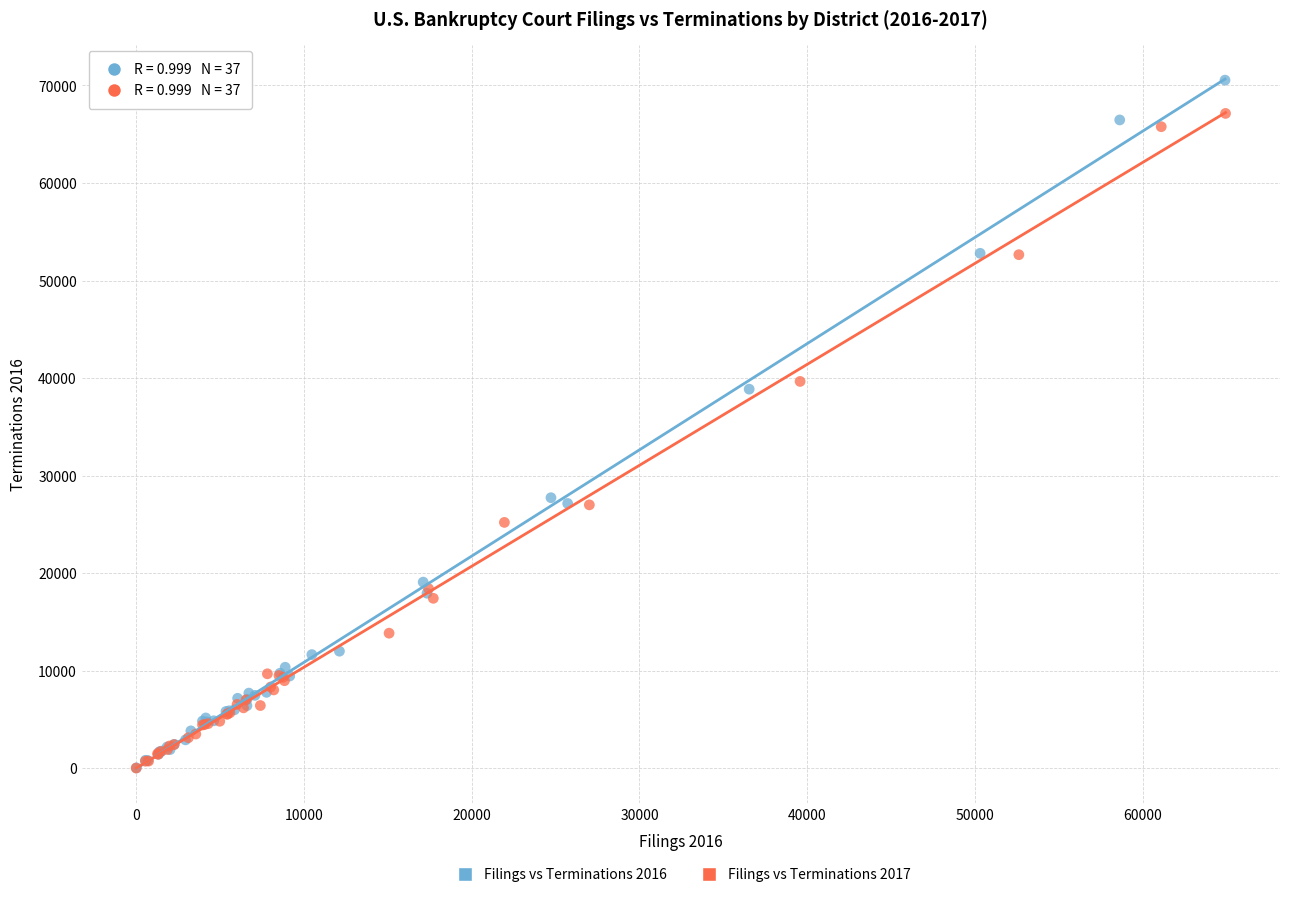

Which series reaches the maximum Y coordinate?

Filings vs Terminations 2016